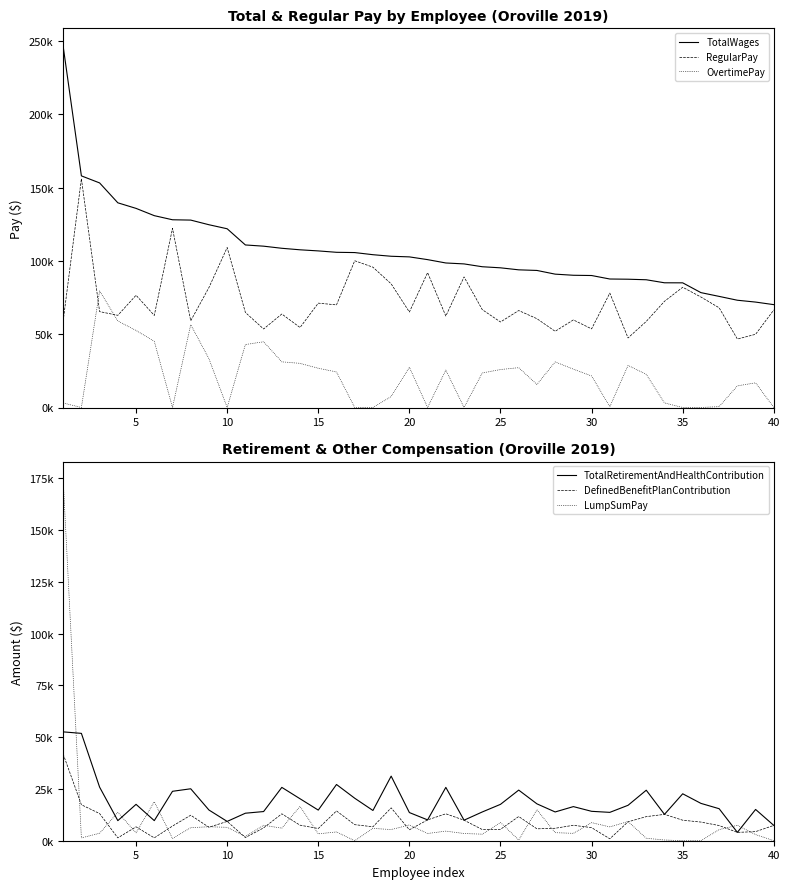

What is the difference between the maximum and minimum values in the DefinedBenefitPlanContribution series?

40926